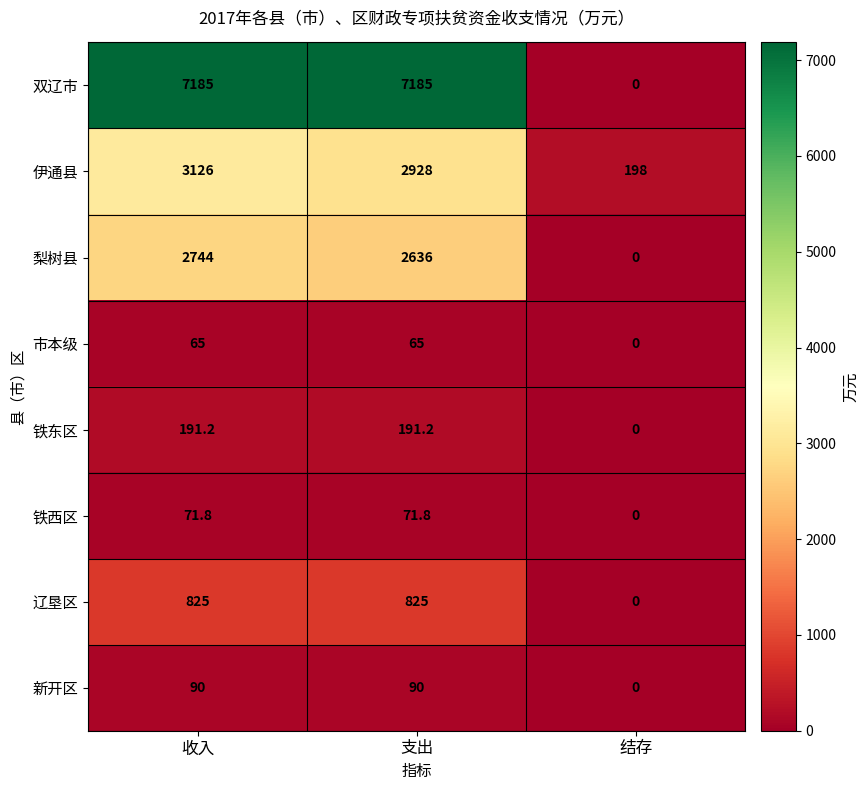

How many 市本级 values are between 0 and 65?

3